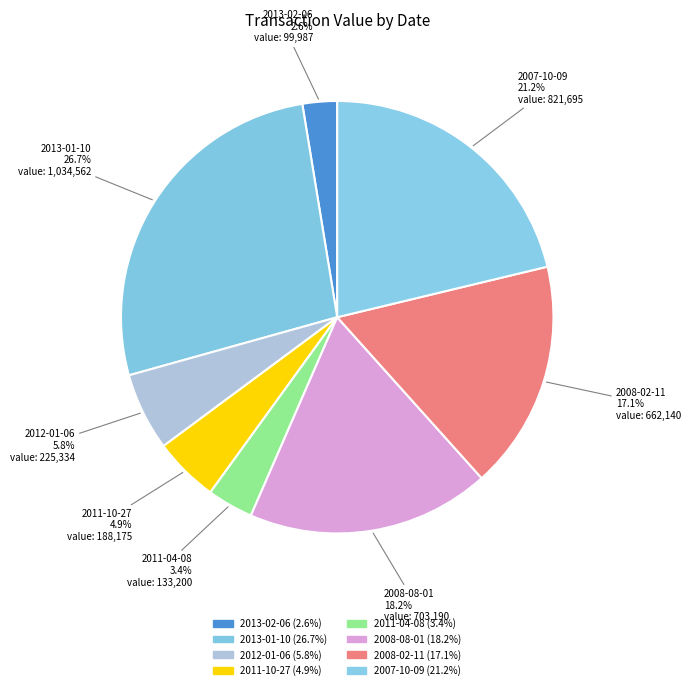

Count the number of slices in the pie.

8